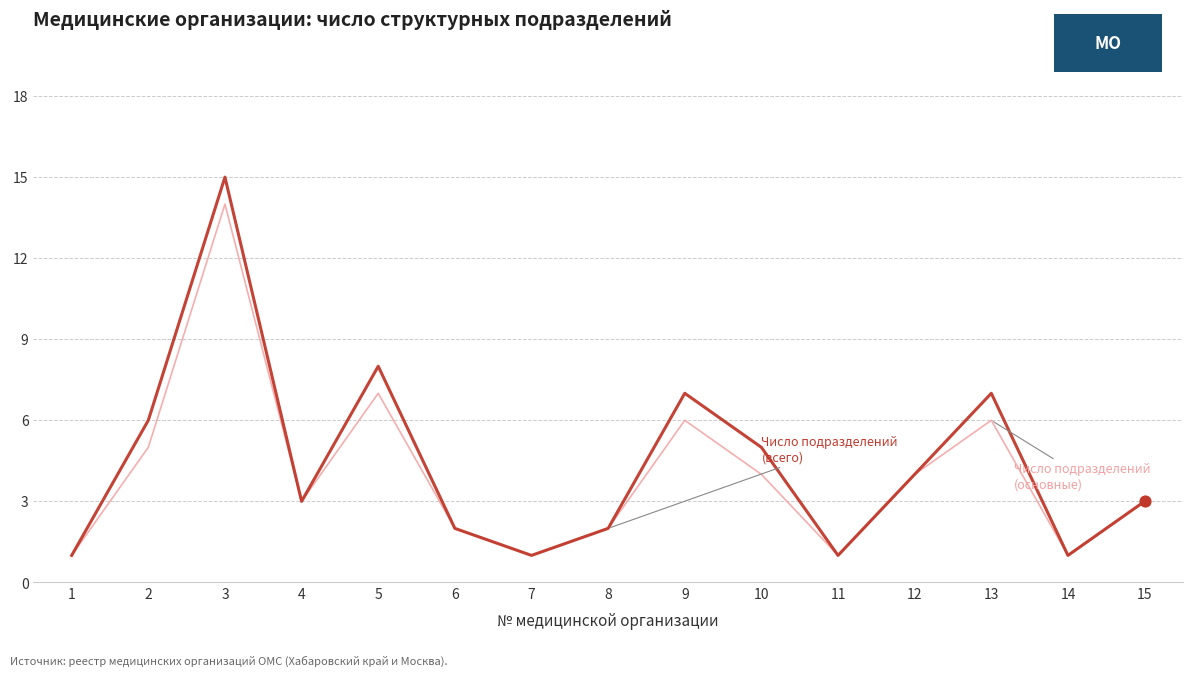

At which category is the sum across all series the highest?

3